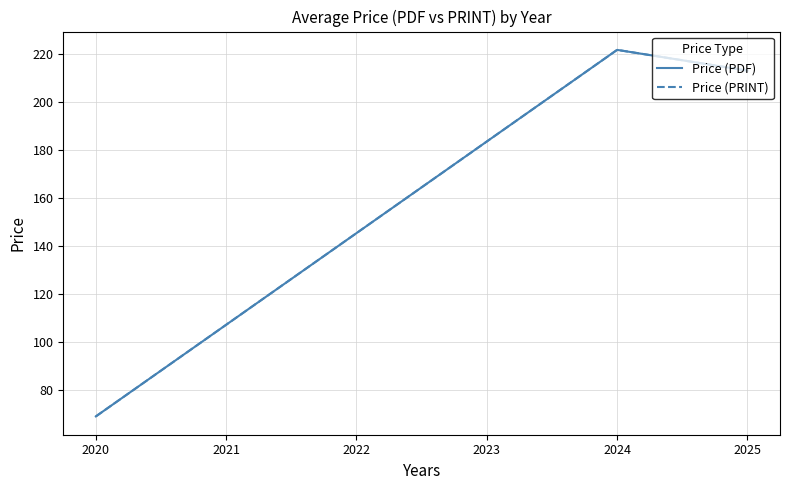

Does the chart have visible grid lines?

Yes